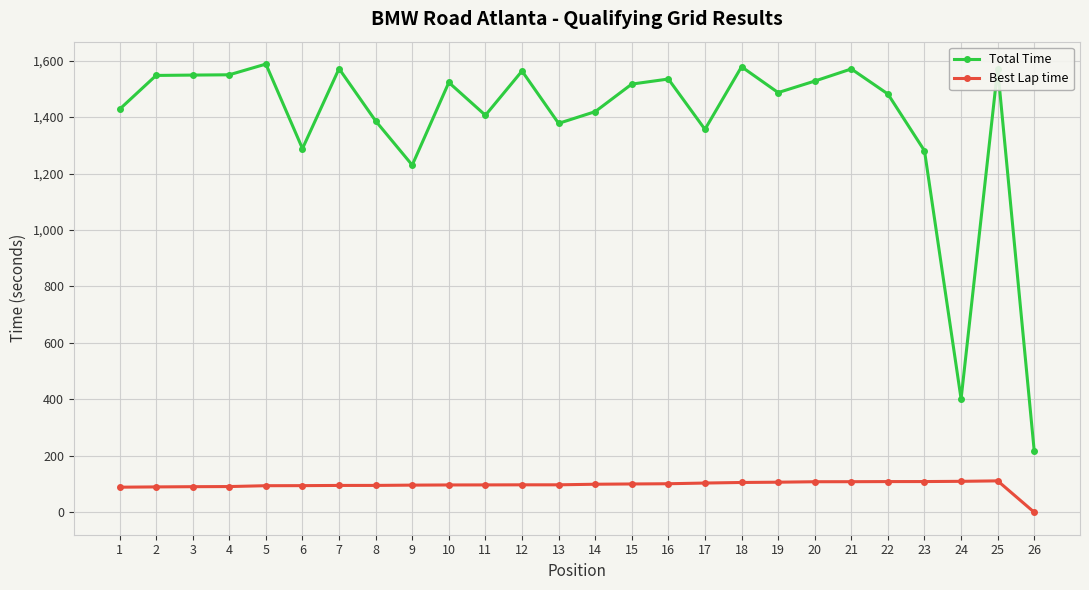

True or false: Best Lap time has a value of 94.2 at 5.

True